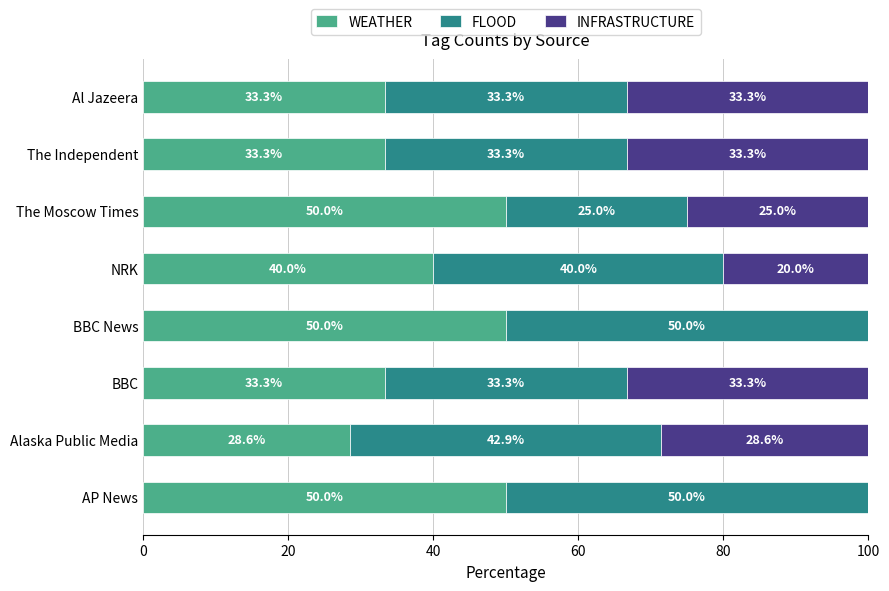

At which label is WEATHER closest to 39?

NRK